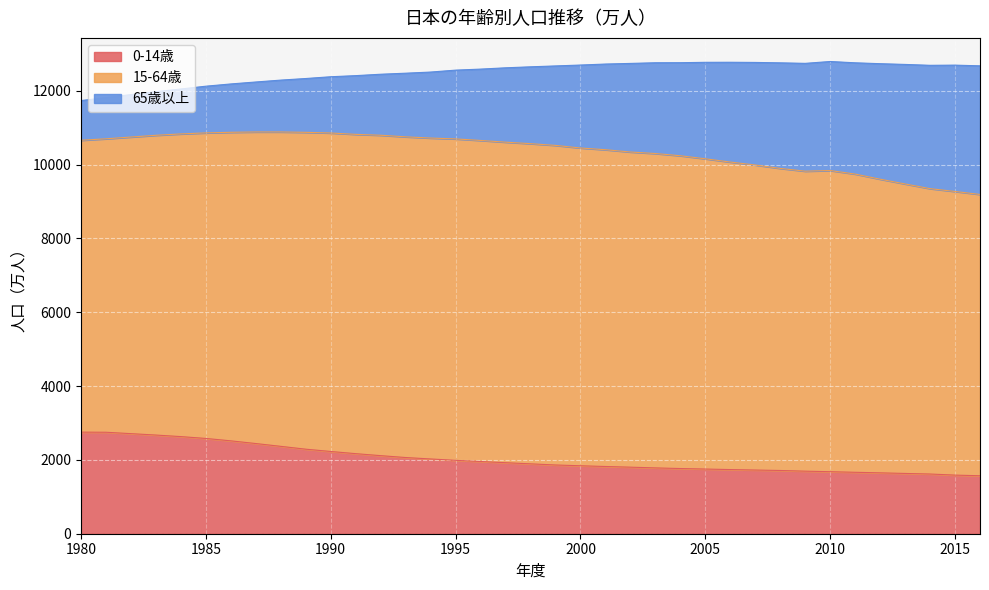

True or false: 15-64歳 and 65歳以上 cross at least once.

False